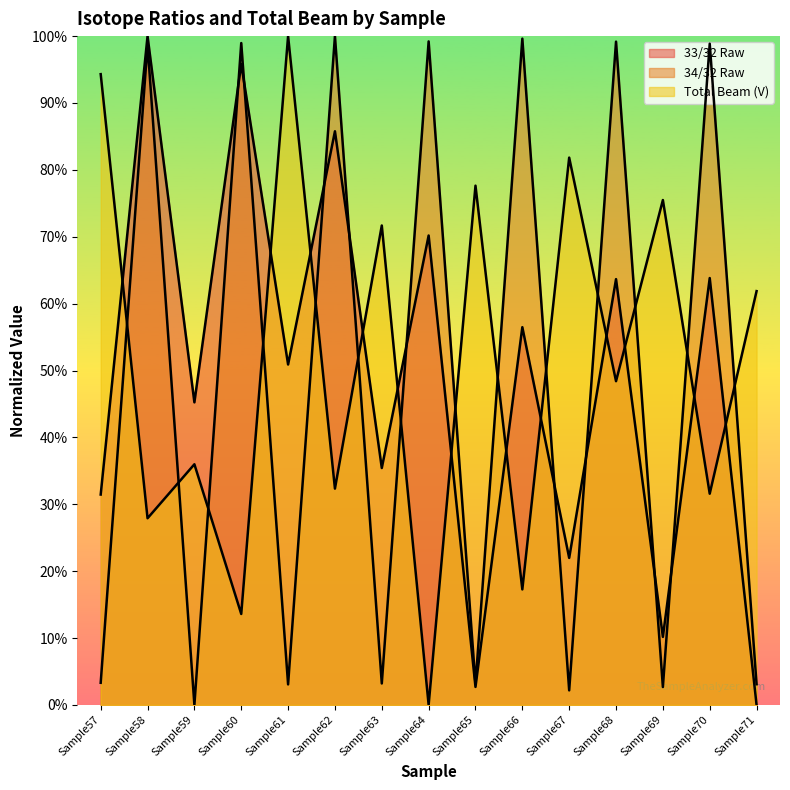

How many categories are shown in the chart?

15